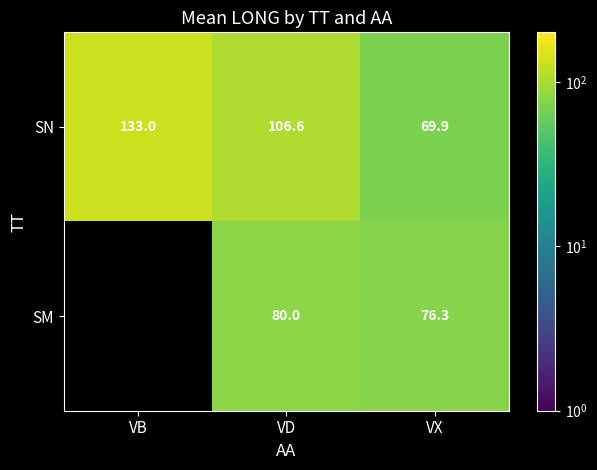

The SM series shows 80.0 at VD. True or false?

True